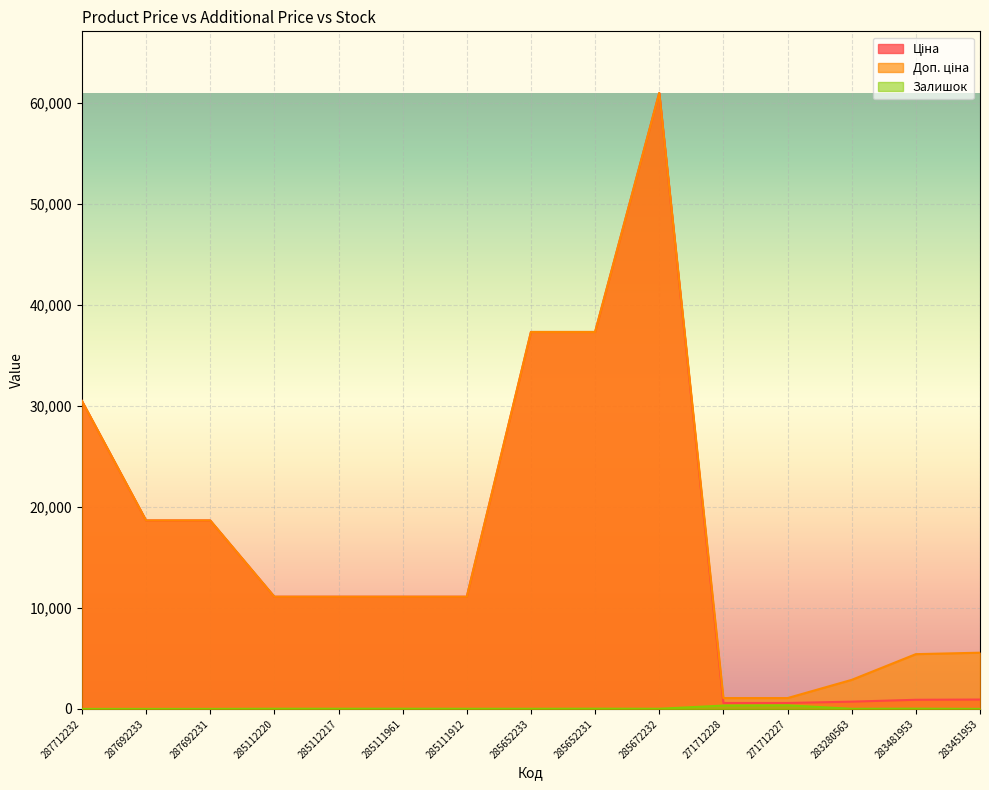

What is the sum of the Доп. ціна values at 271712227 and 287692231?

19746.0